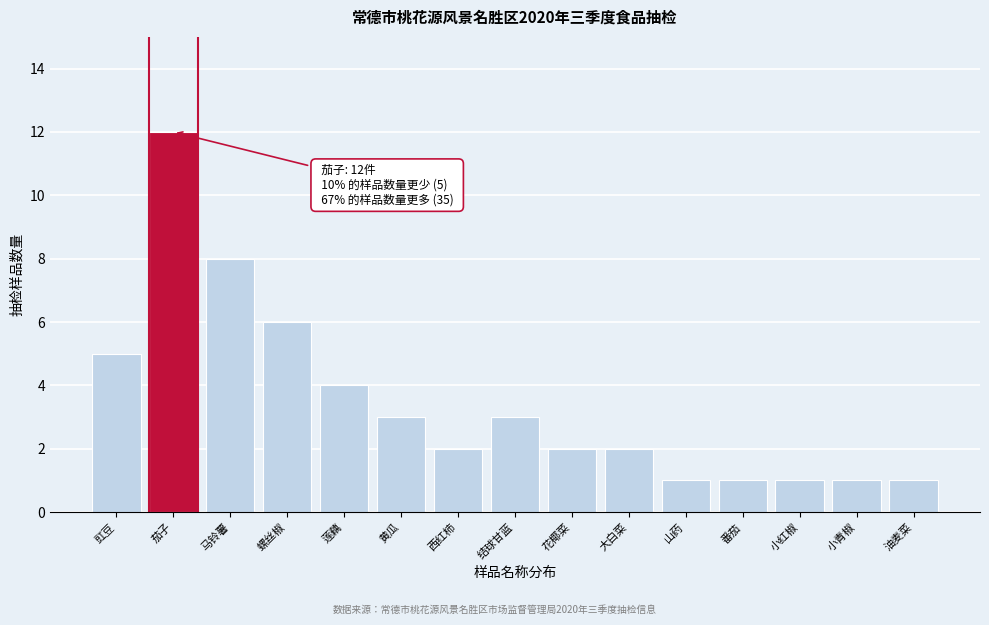

Reading left to right, transcribe all the data shown in this chart.

5	12	8	6	4	3	2	3	2	2	1	1	1	1	1